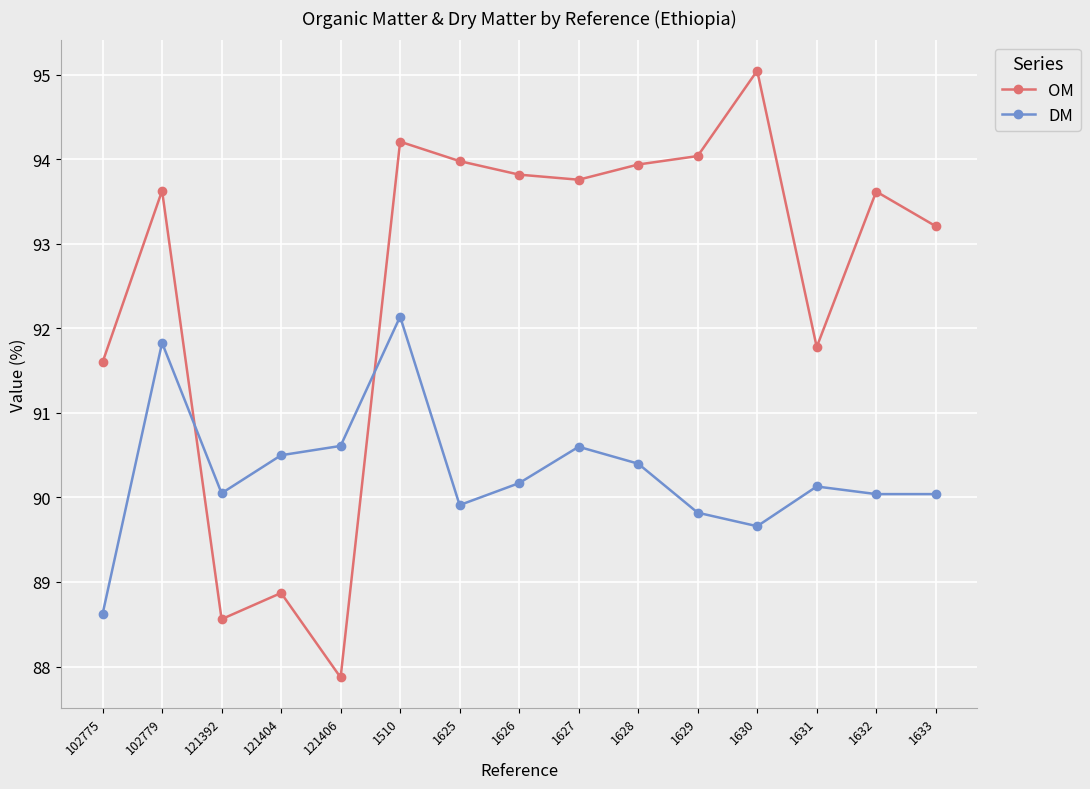

True or false: OM and DM intersect in this chart.

True